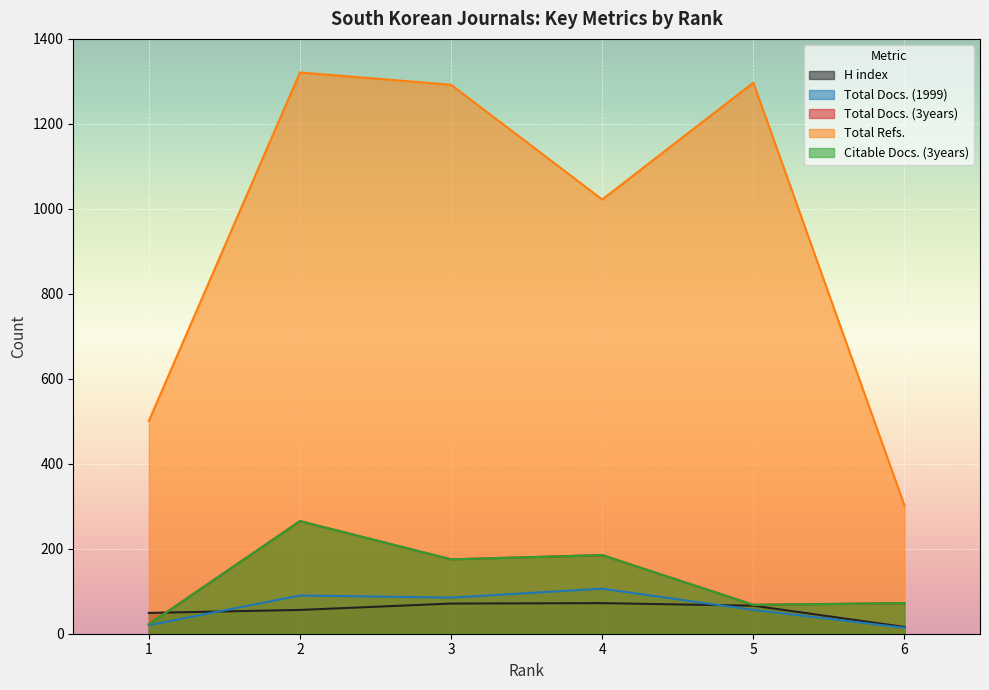

Which has a higher value, 4 or 5?

4